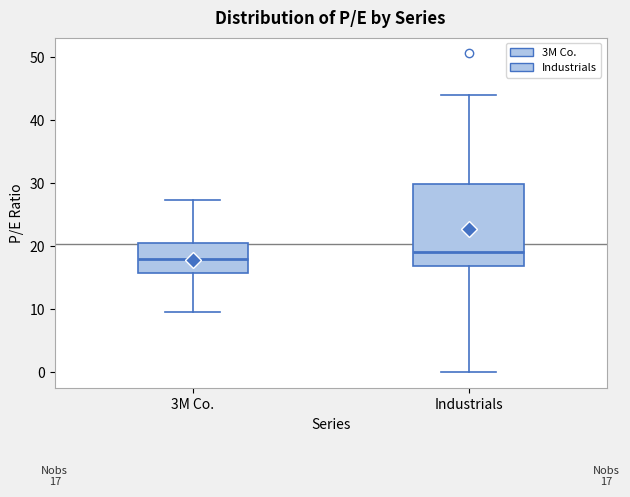

Which box's median line is the lowest?

3M Co.